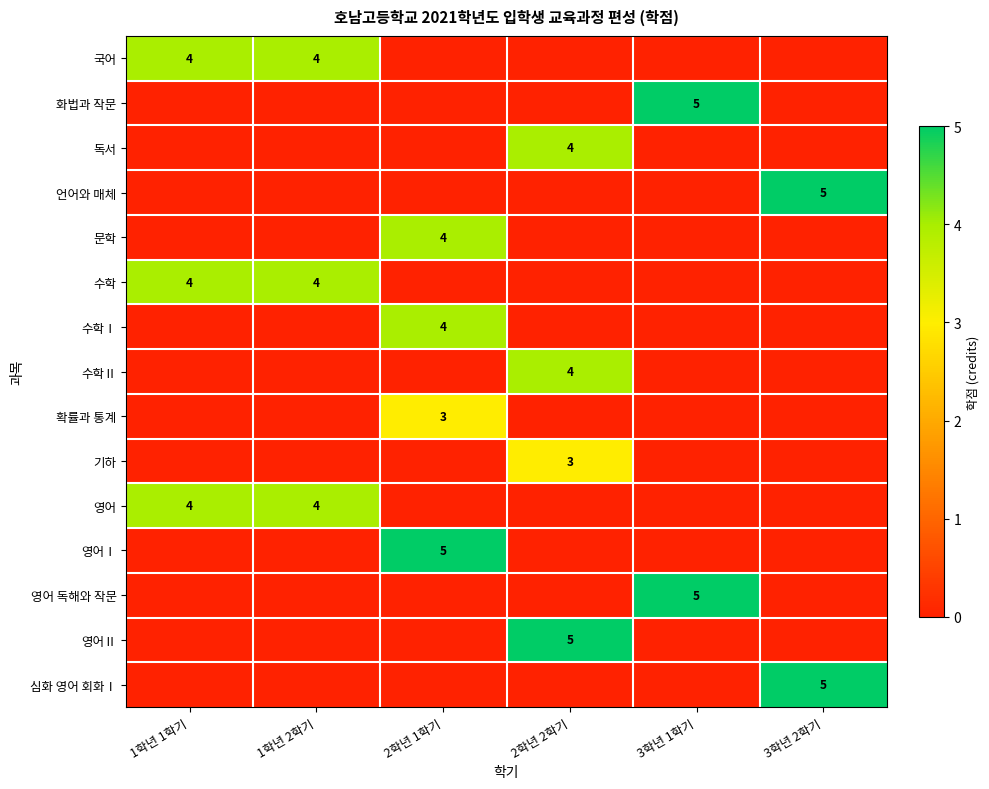

Is it true that 수학Ⅰ equals 4 at 2학년 1학기?

True